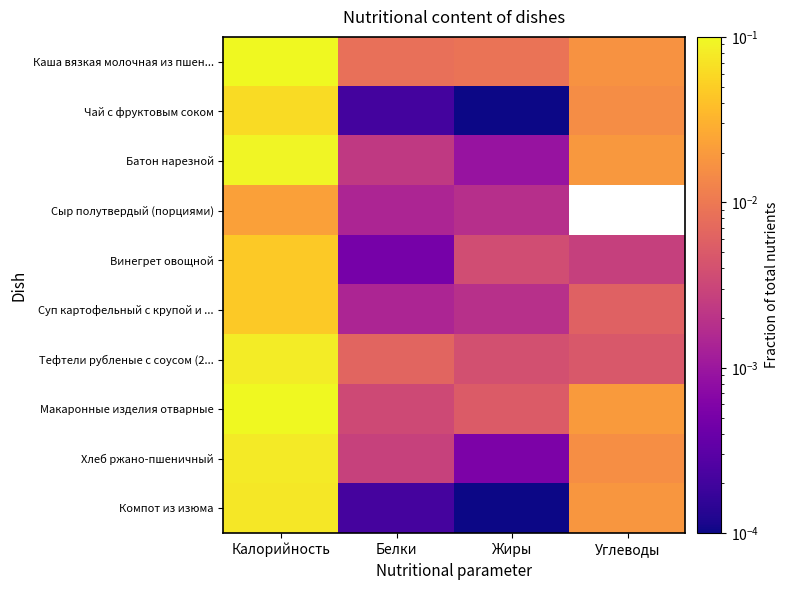

True or false: Чай с фруктовым соком has a value of 0.0 at Калорийность.

False